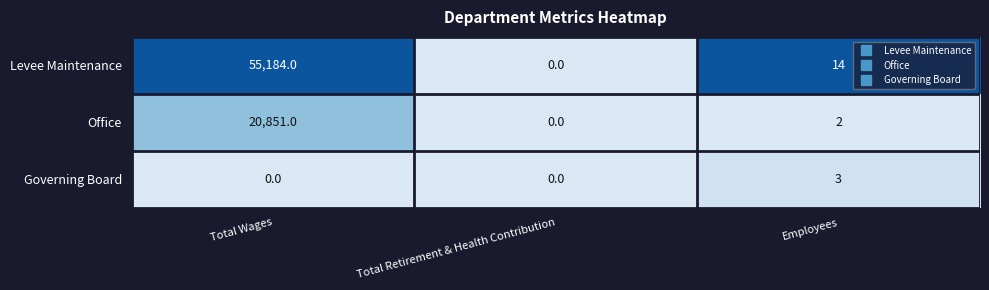

Which category has the lowest value in the Levee Maintenance series?

Total Retirement & Health Contribution